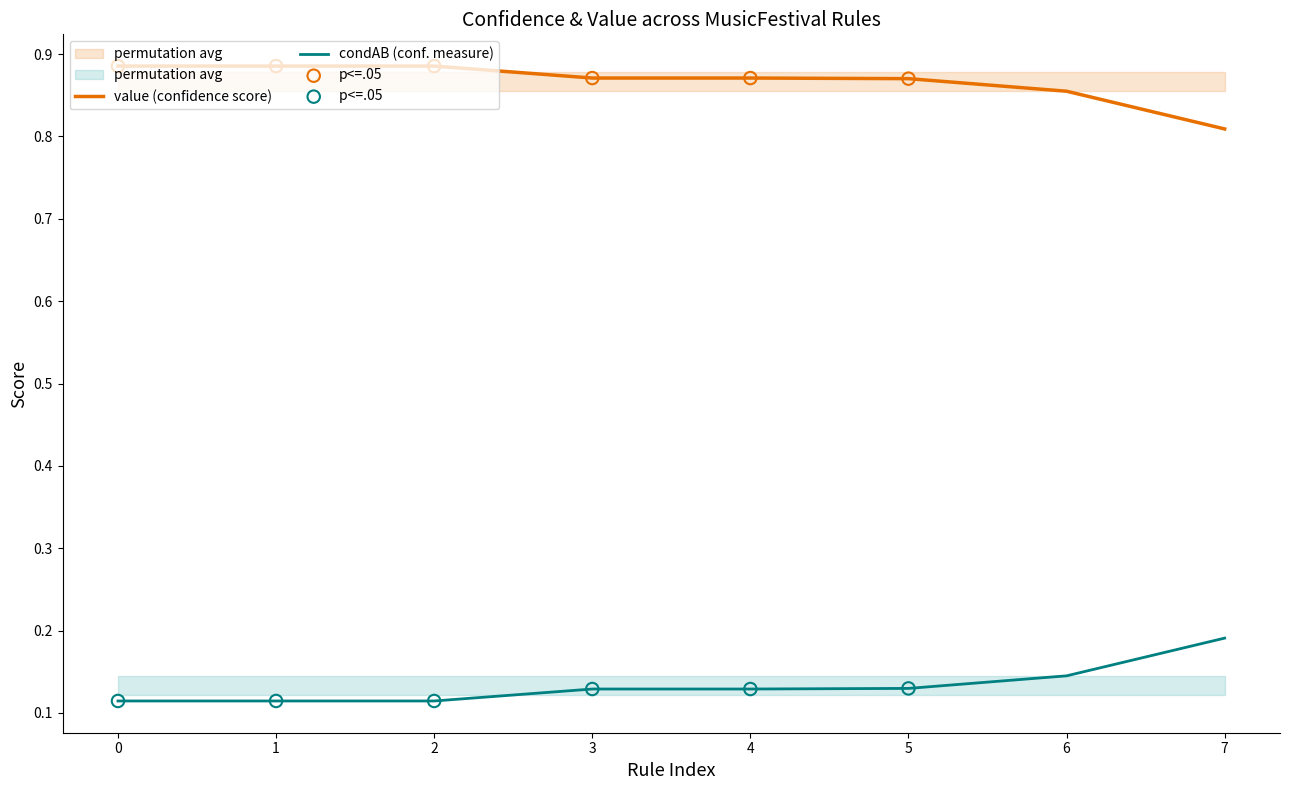

Is the value of condAB (conf. measure) at 6 greater than the value of value (confidence score) at 1?

No